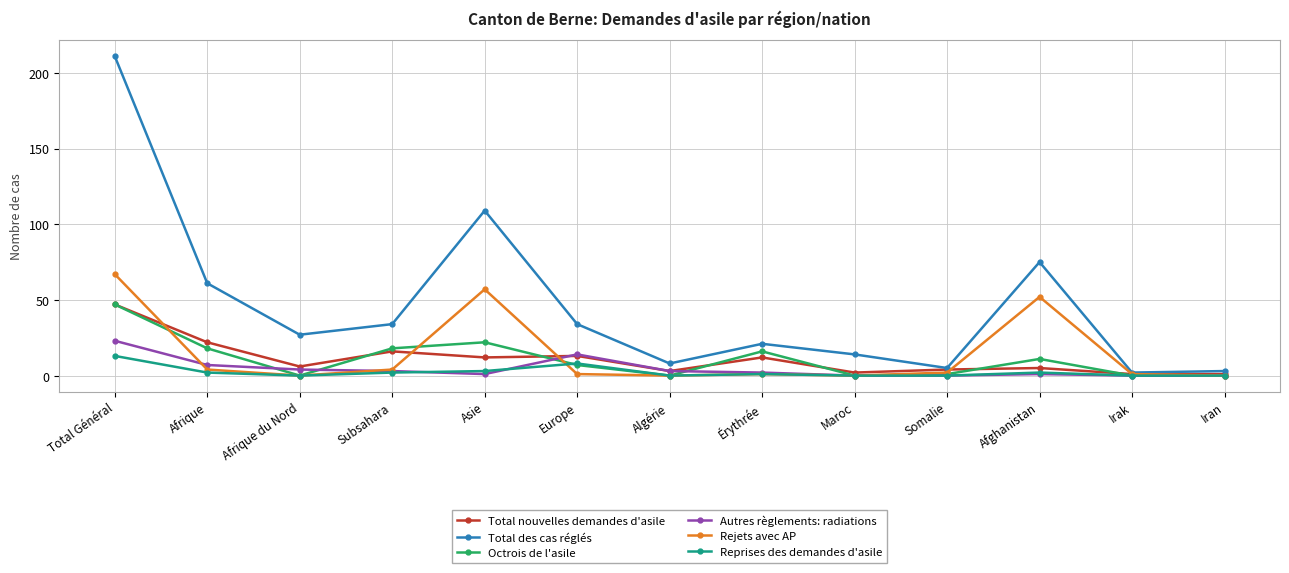

Is it true that Total nouvelles demandes d'asile equals 20 at Asie?

False